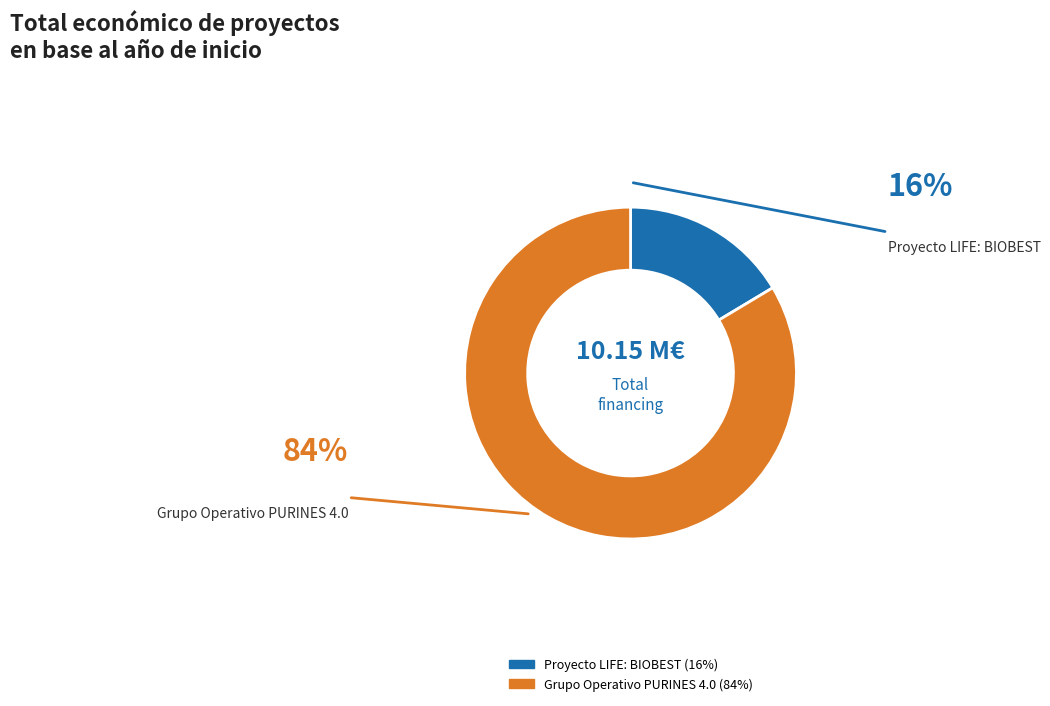

Count the number of slices in the pie.

2